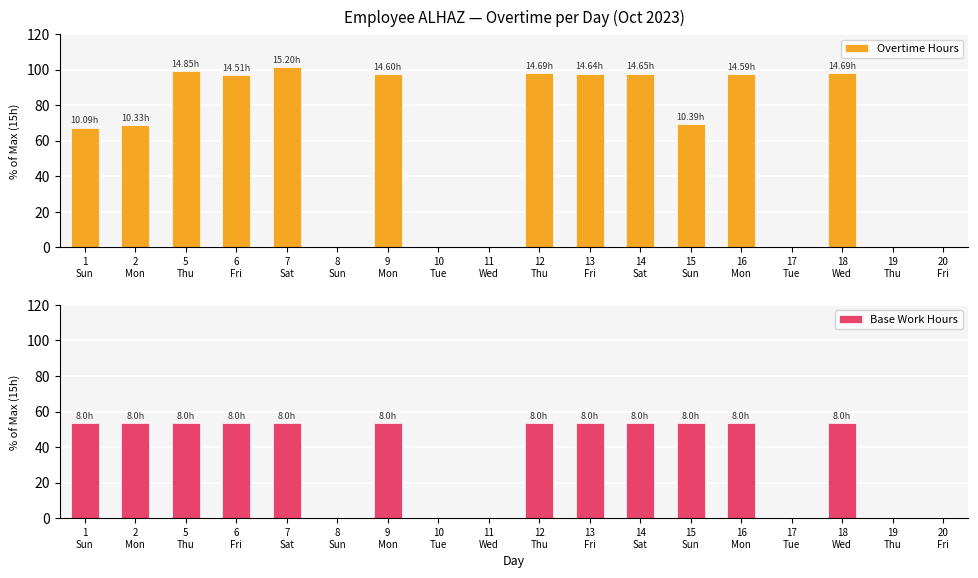

Rank the categories by Base Work Hours value from lowest to highest.

8
Sun, 10
Tue, 11
Wed, 17
Tue, 19
Thu, 20
Fri, 1
Sun, 2
Mon, 5
Thu, 6
Fri, 7
Sat, 9
Mon, 12
Thu, 13
Fri, 14
Sat, 15
Sun, 16
Mon, 18
Wed